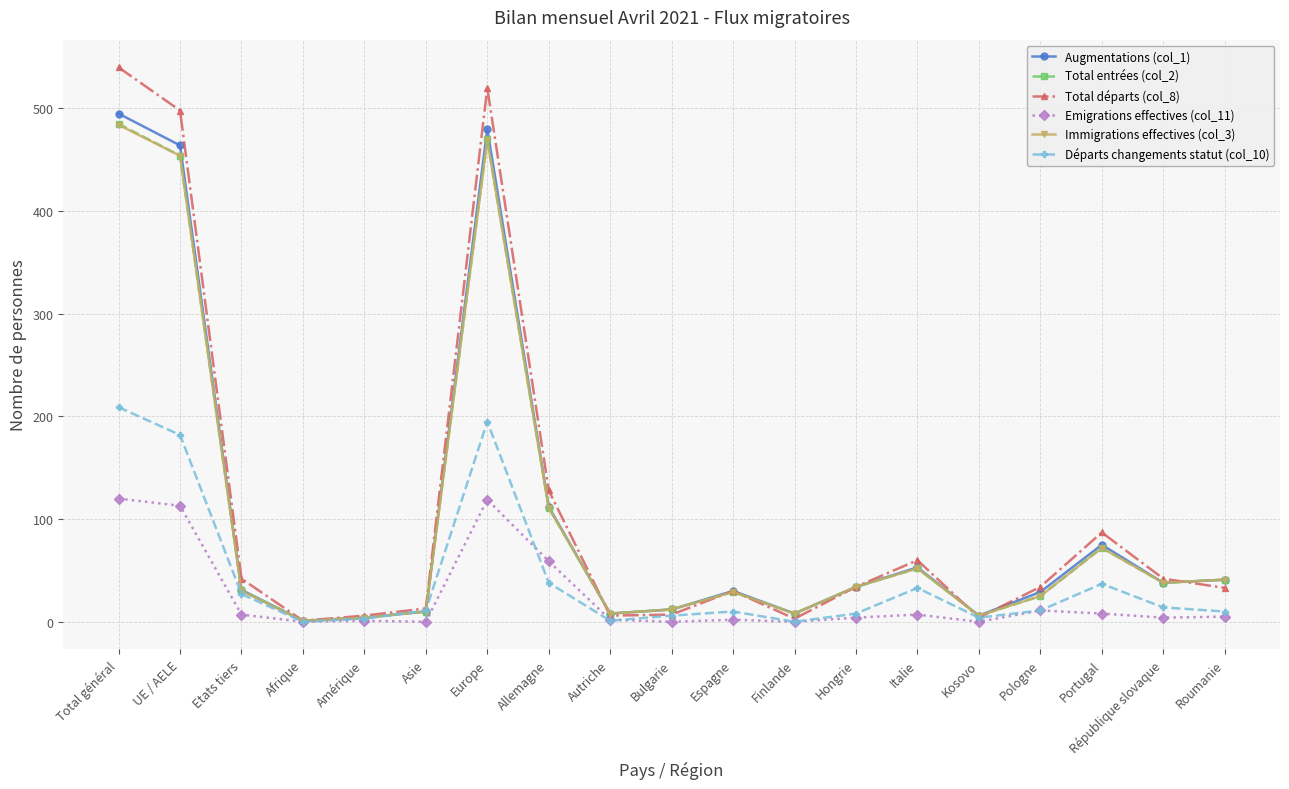

How many values in the Total départs (col_8) series are below 34?

9